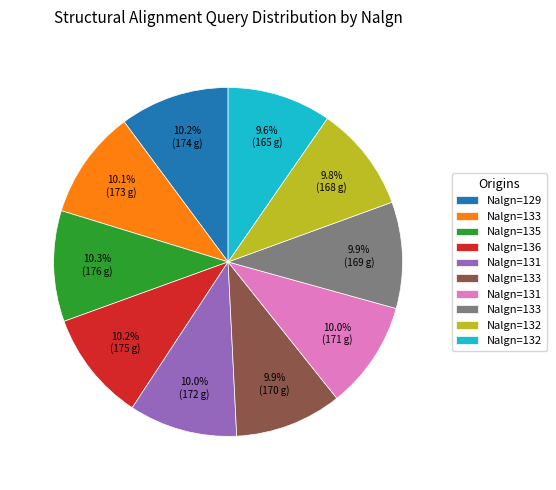

Is there a majority slice in this chart?

No